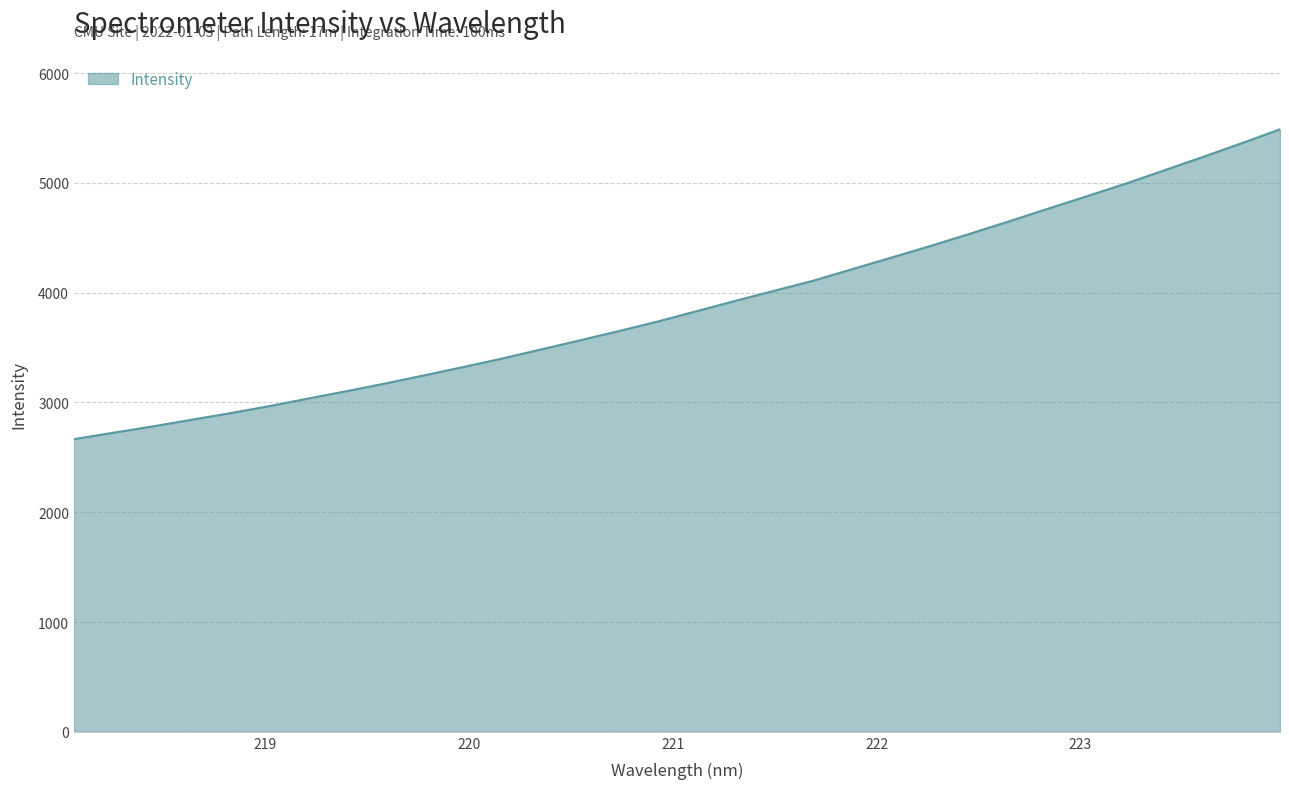

Reading left to right, what are all the values shown in this chart?

2666.1	2723.5	2780.7	2841.4	2901.6	2965.6	3034.7	3103.0	3173.2	3247.5	3323.2	3400.4	3483.7	3566.3	3650.8	3738.0	3832.2	3926.5	4018.3	4109.8	4215.1	4319.4	4425.1	4534.3	4646.7	4761.4	4875.1	4990.1	5111.6	5234.4	5359.9	5488.2